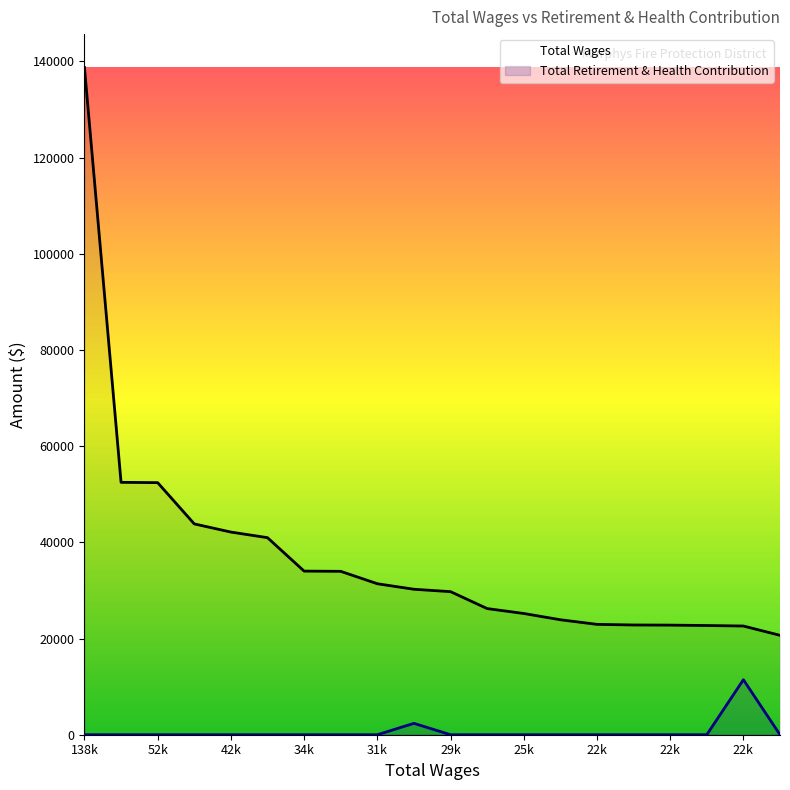

How many lines are shown in the chart?

2